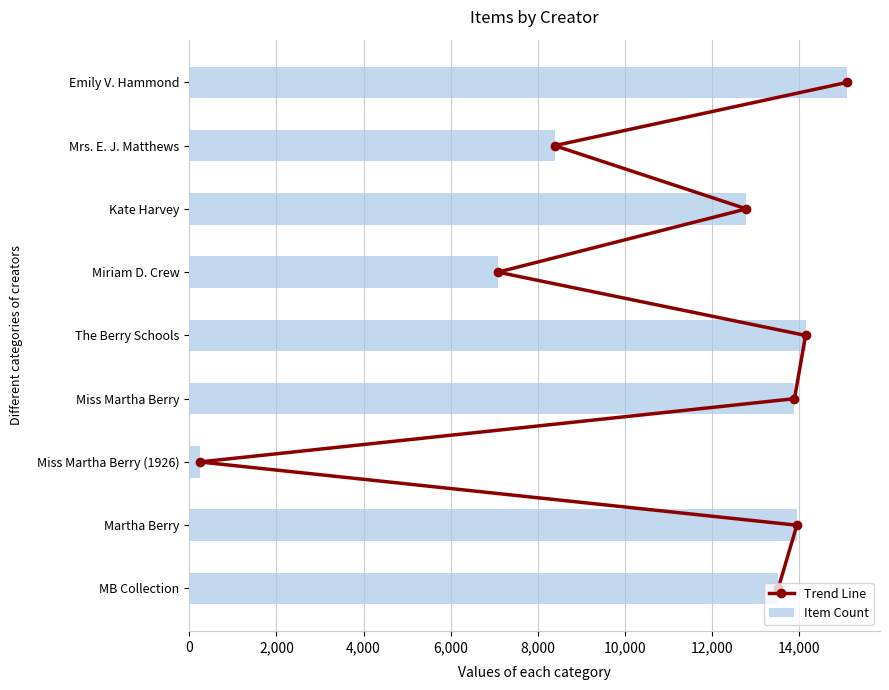

What is the value of the Item Count bar at the 5th from the left?

14140